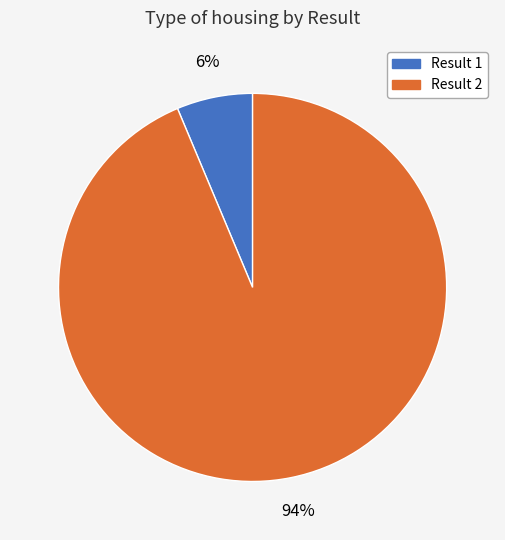

Which slice represents more than half of the pie?

Result 2